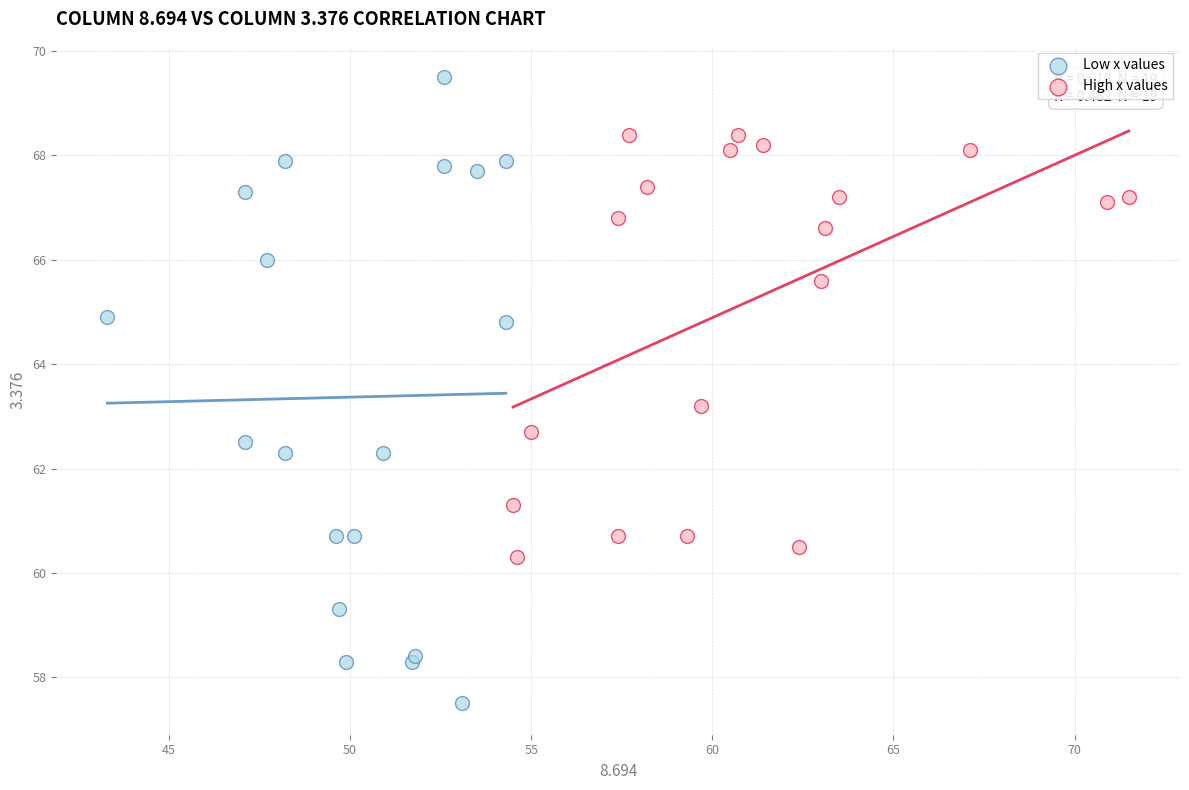

Which series contains the lowest Y value?

Low x values